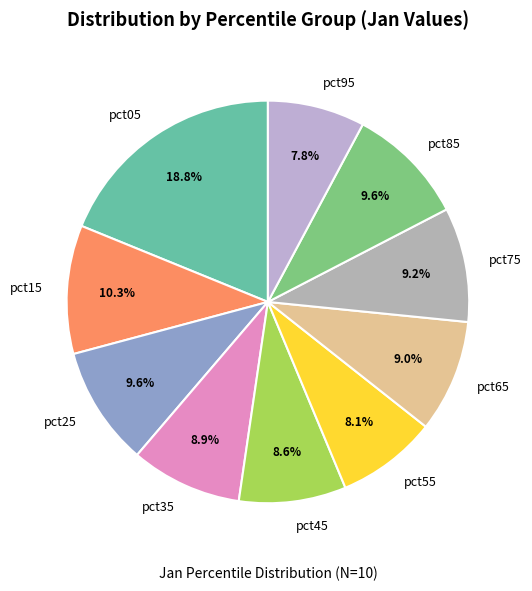

What percentage is NOT represented by pct65?

91.0%